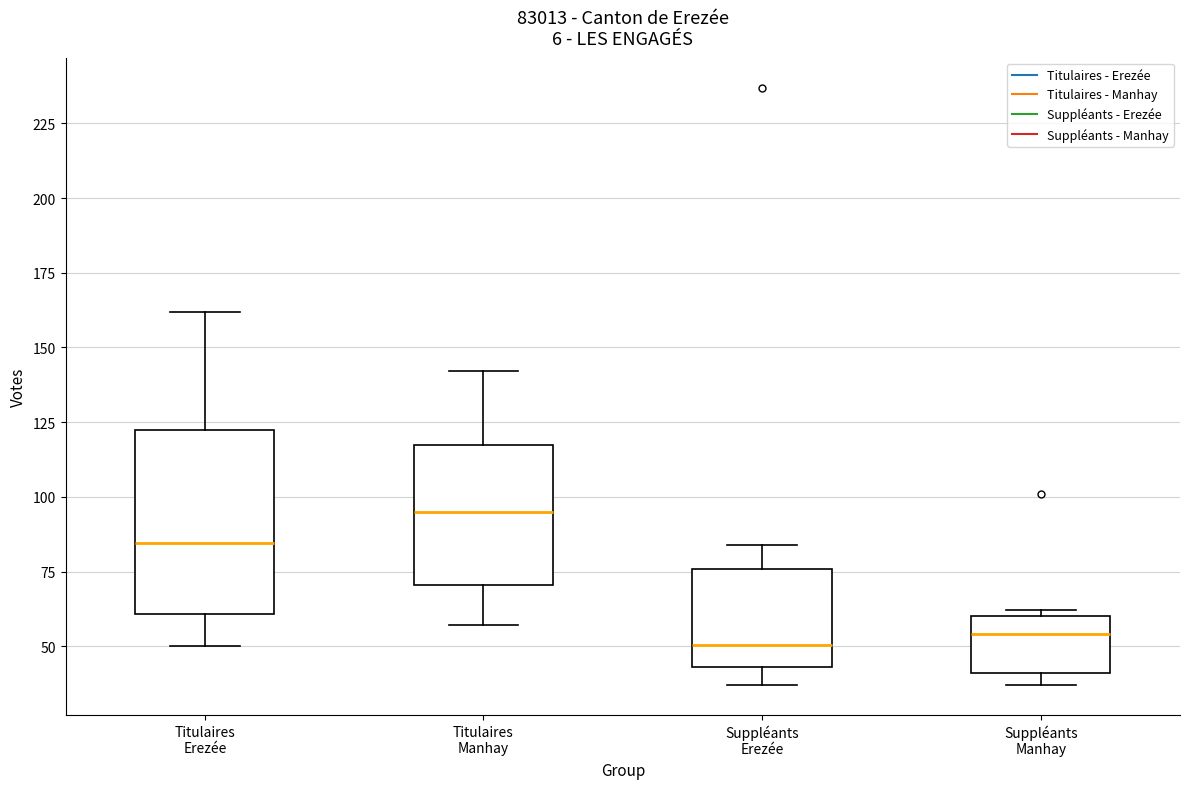

Reading left to right, transcribe this box plot: for each box, give where its median line is, the range the box spans, and where its two whiskers end, as read against the y-axis. The values are not printed on the chart, so give them approximately, as read against the axis.

Titulaires Erezée: median 85, box 60 to 125, whiskers 50 to 160
Titulaires Manhay: median 95, box 70 to 115, whiskers 55 to 140
Suppléants Erezée: median 50, box 45 to 75, whiskers 35 to 85
Suppléants Manhay: median 55, box 40 to 60, whiskers 35 to 60 (just above the box's upper edge)